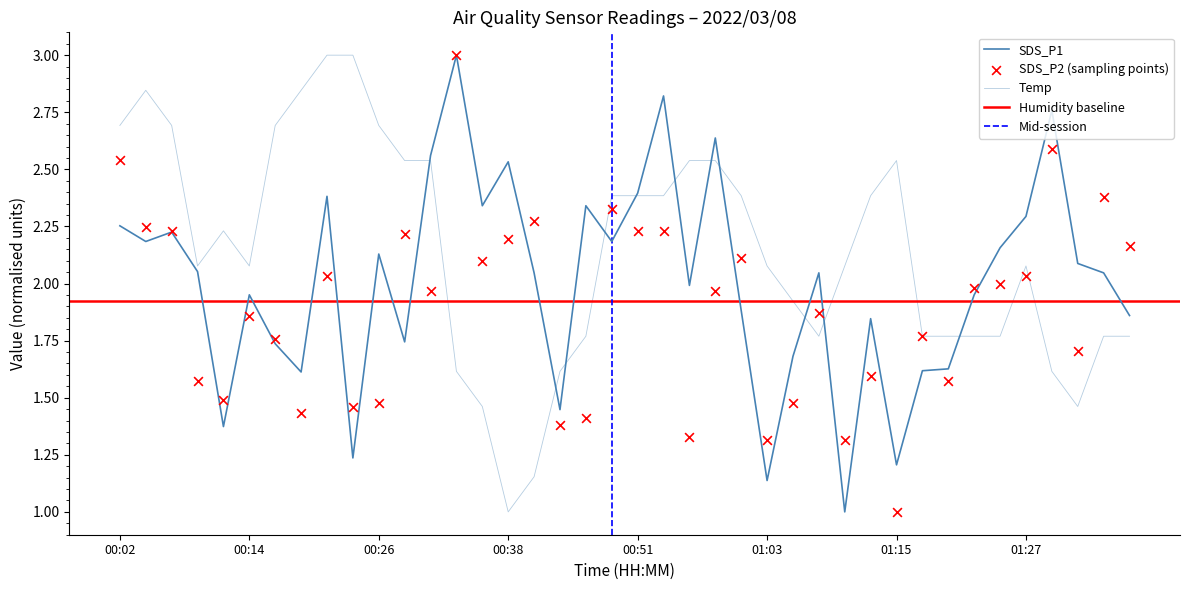

Which series has the largest Y range (max minus min)?

SDS_P1